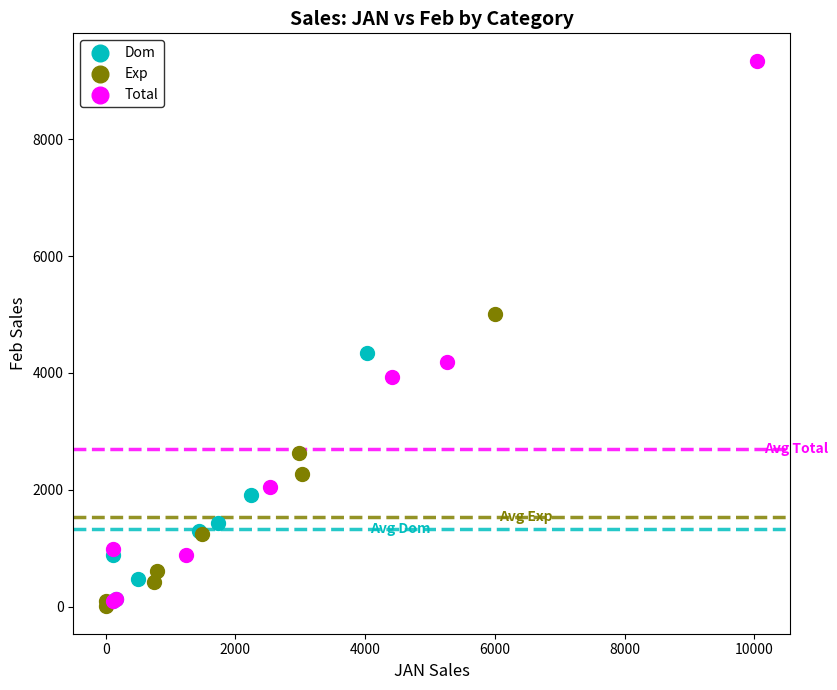

Which series reaches the maximum Y coordinate?

Total